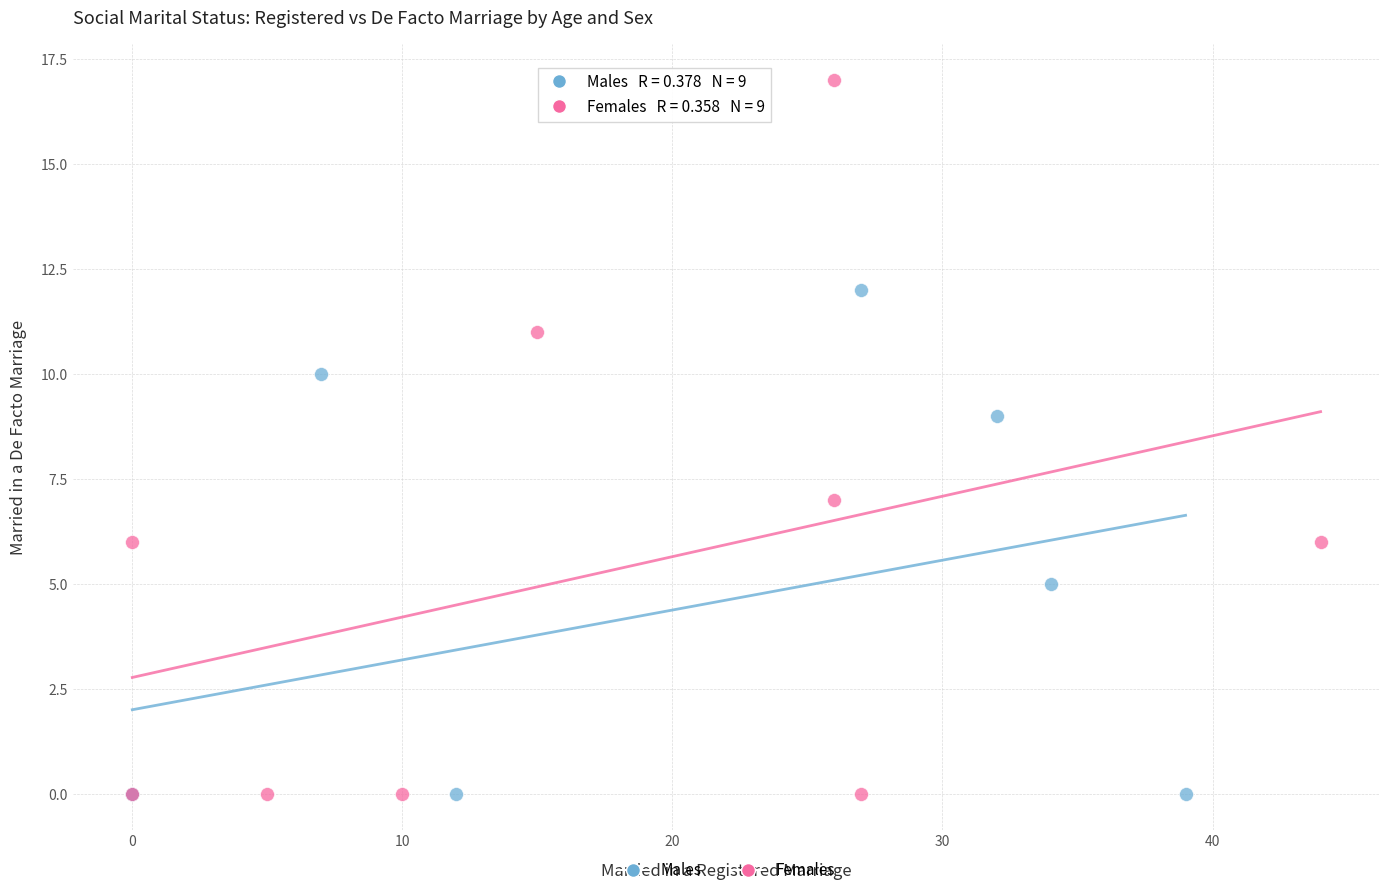

What are all the series names shown in the legend?

Males, Females